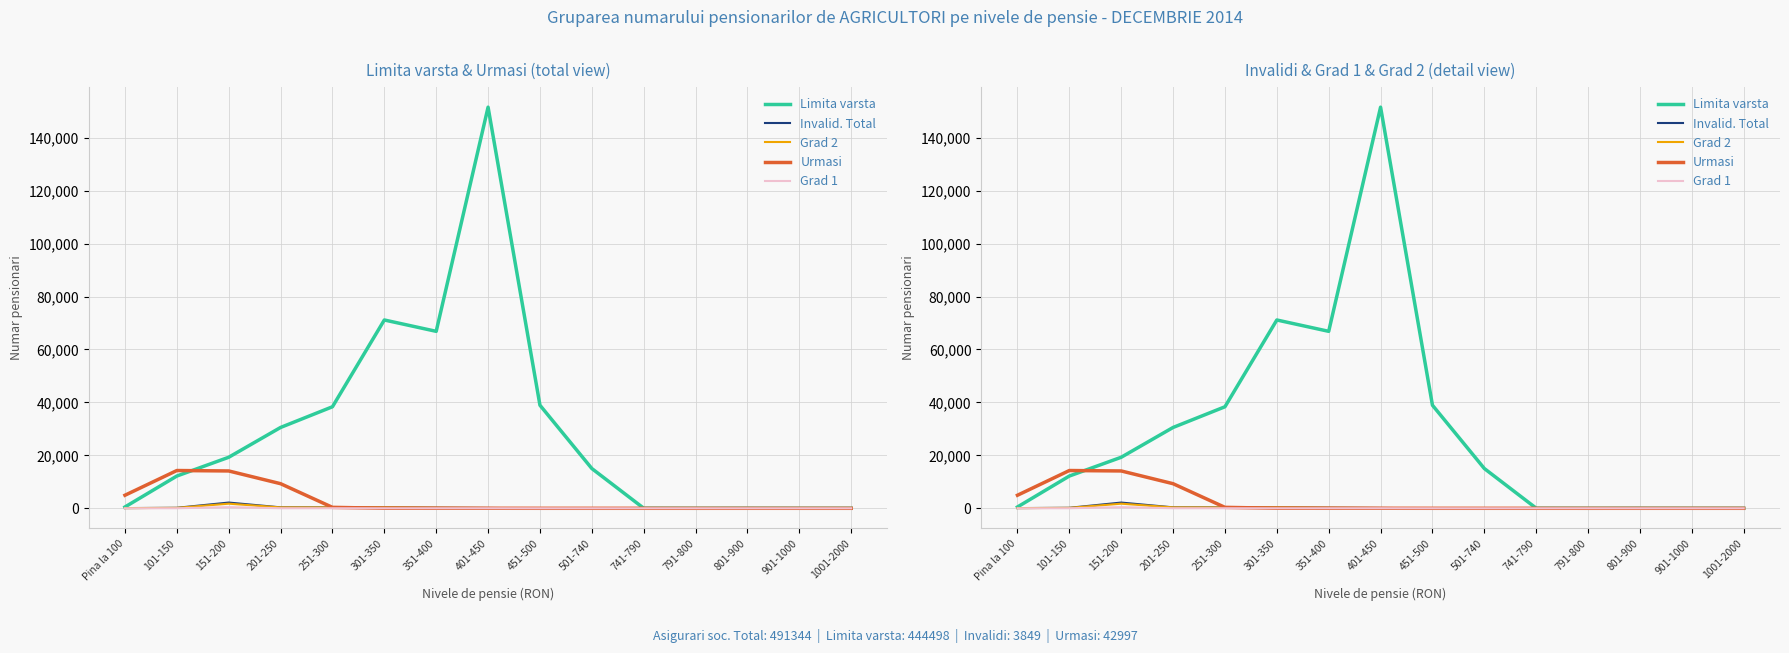

What is the label of the 9th point from the right?

351-400